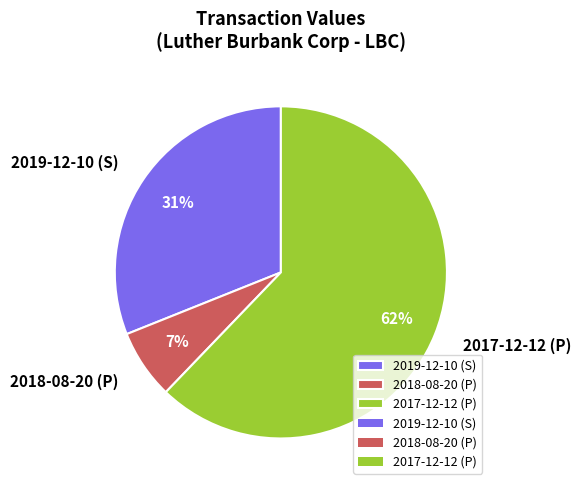

Between 2018-08-20 (P) and 2019-12-10 (S), which is larger?

2019-12-10 (S)